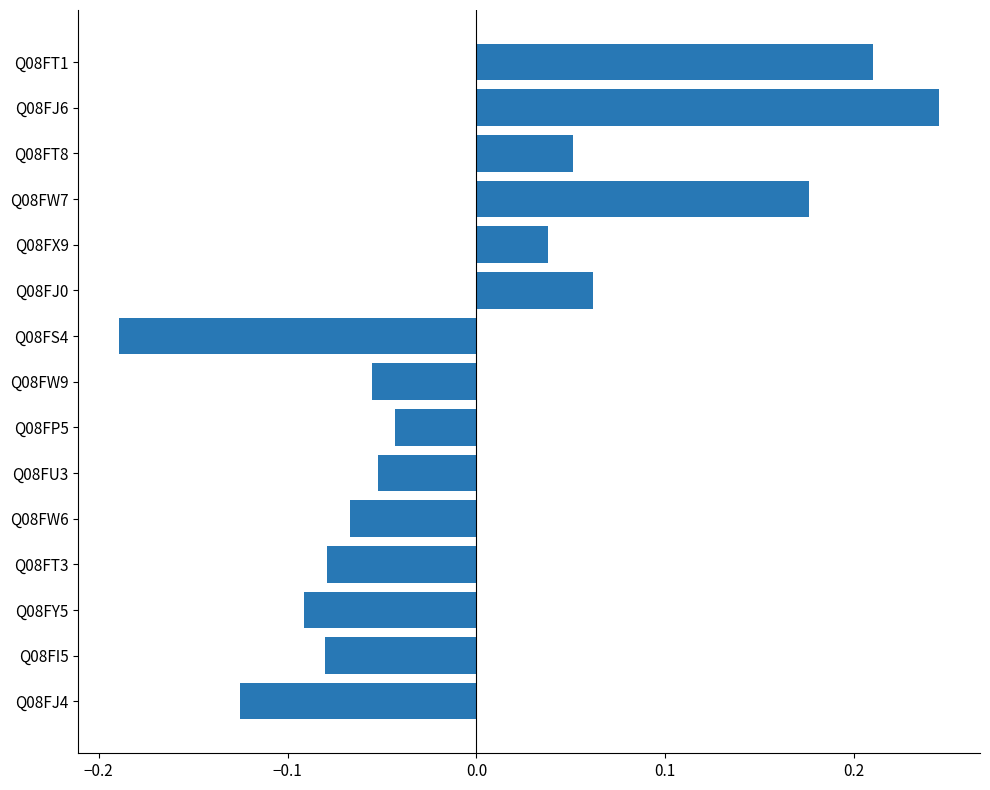

How many values are below 0?

9